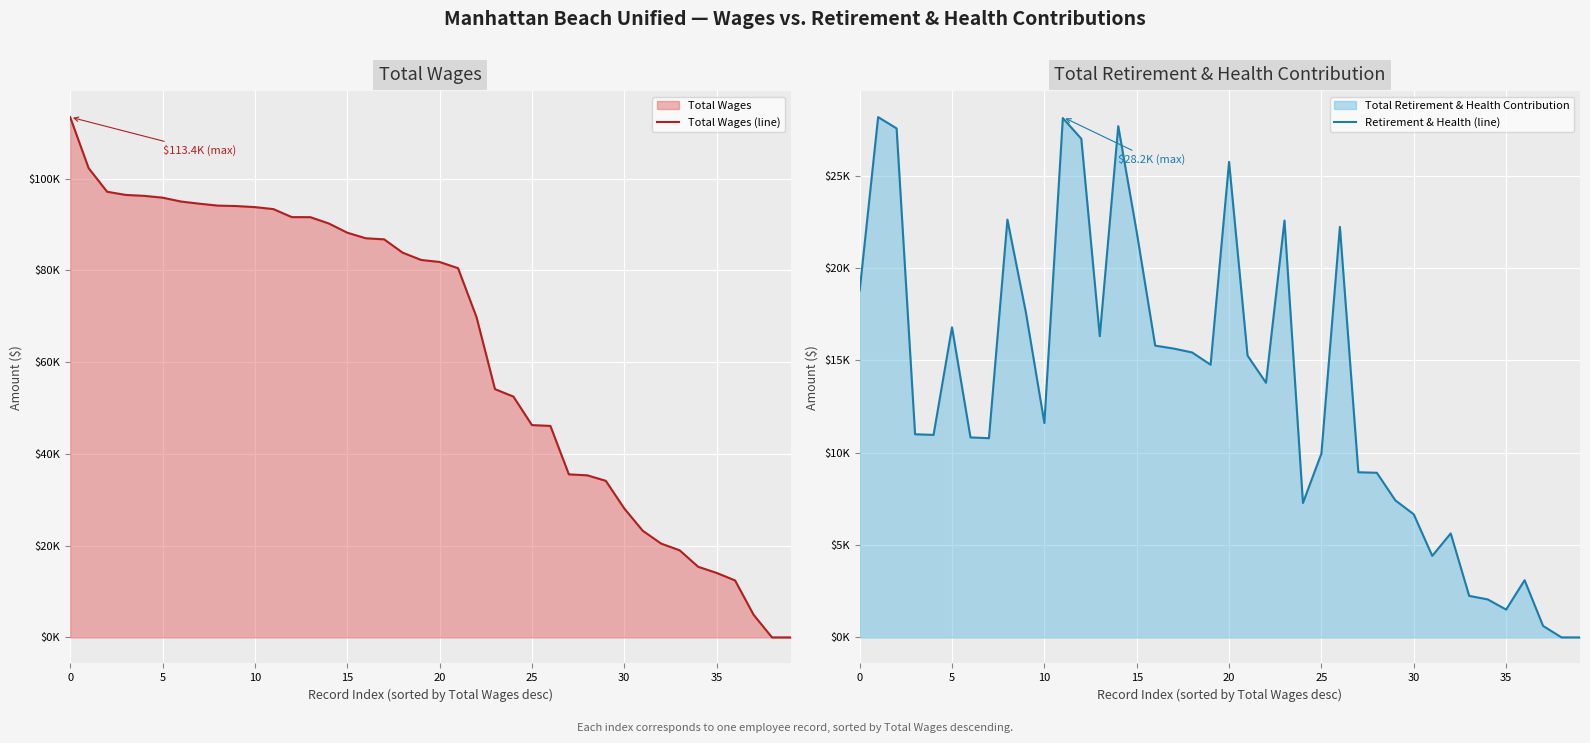

What is the sum of the Retirement & Health (line) values at 9 and 14?

45281